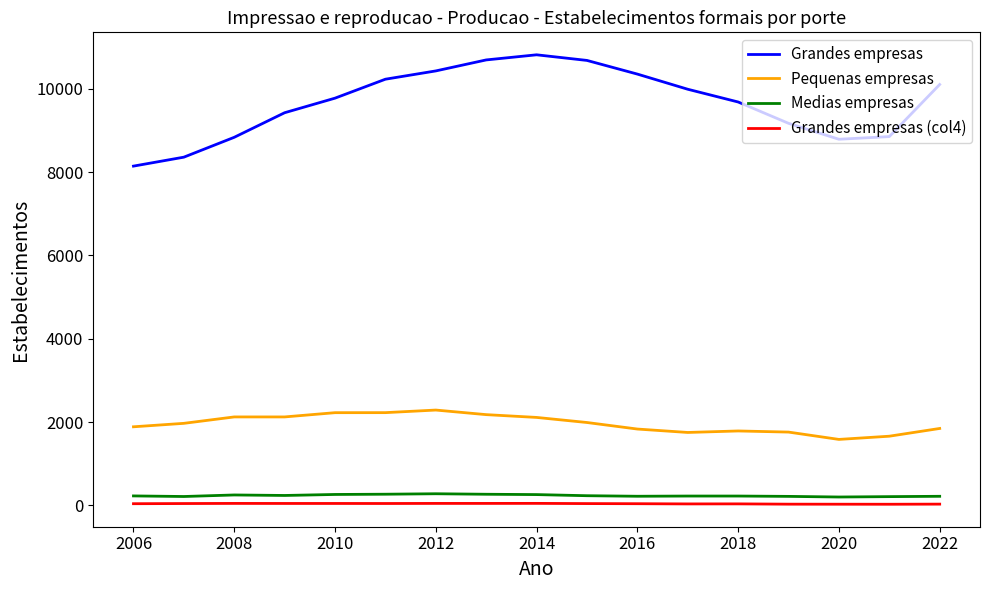

Which series has the largest total across all categories?

Grandes empresas